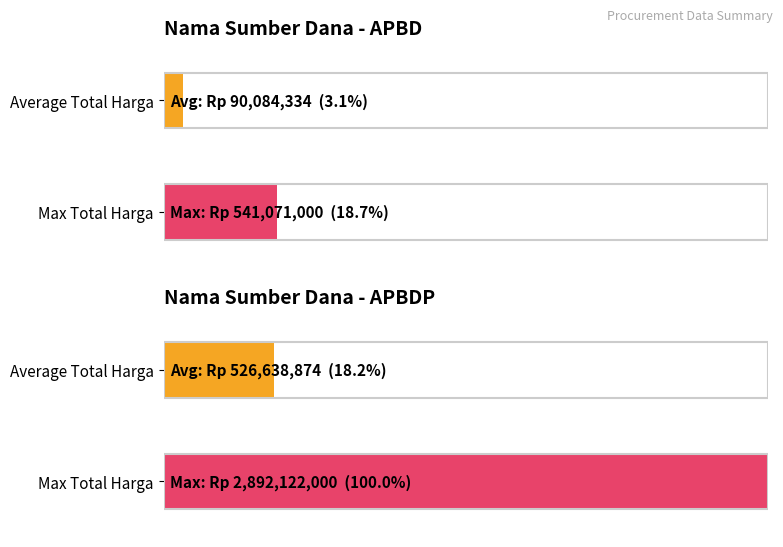

At which category does the chart reach its minimum across all series?

APBD